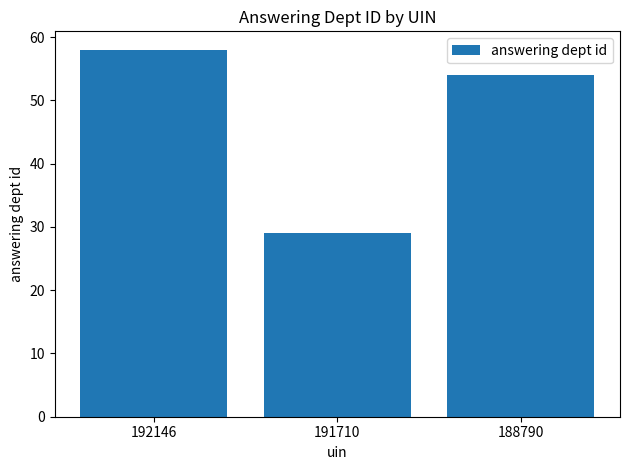

What is the change in value from 192146 to 191710?

-29